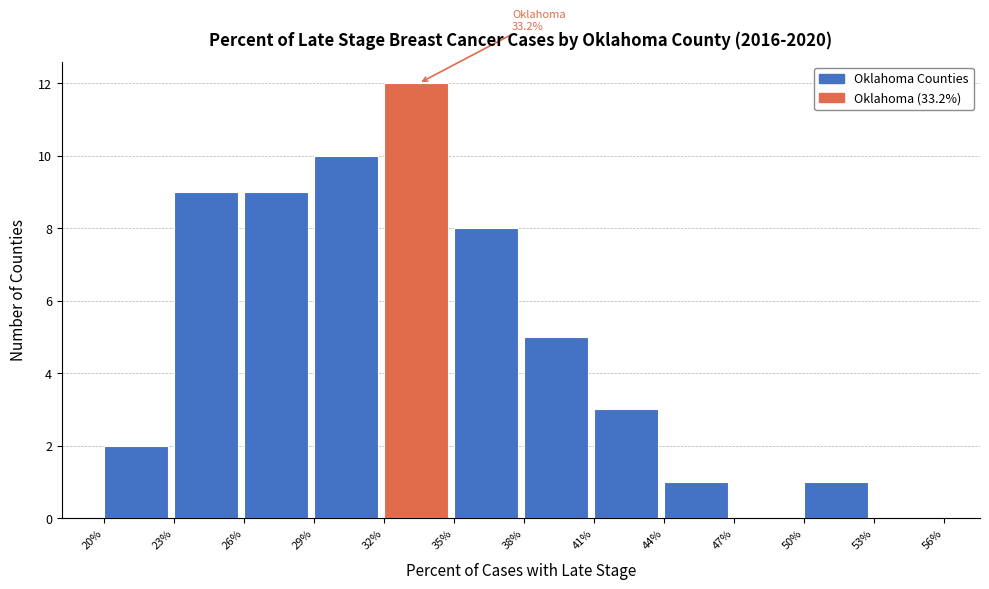

Which range on the x-axis has the tallest bar?

32% to 35%